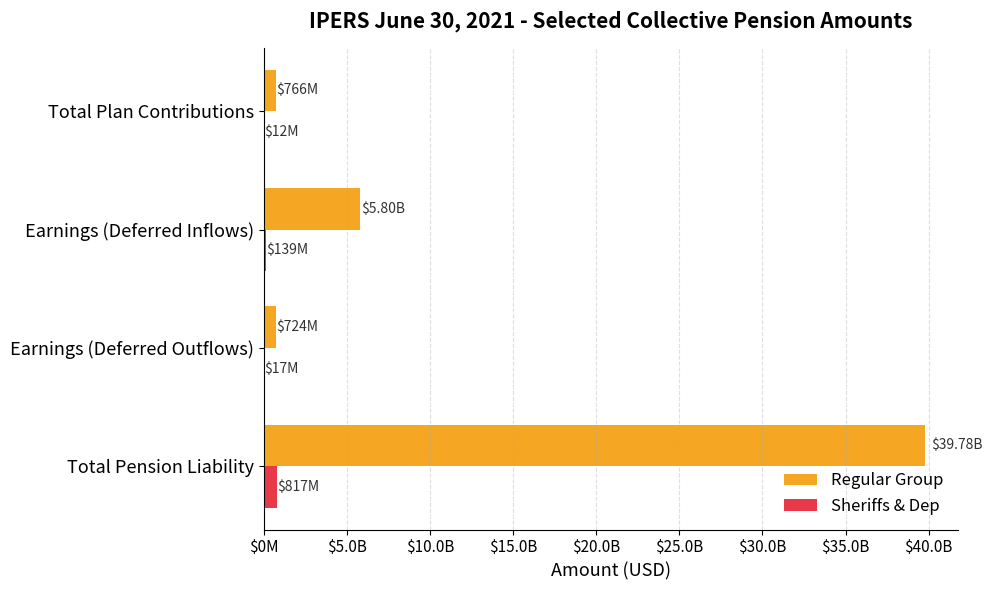

What are all the series names shown in the legend?

Regular Group, Sheriffs & Dep